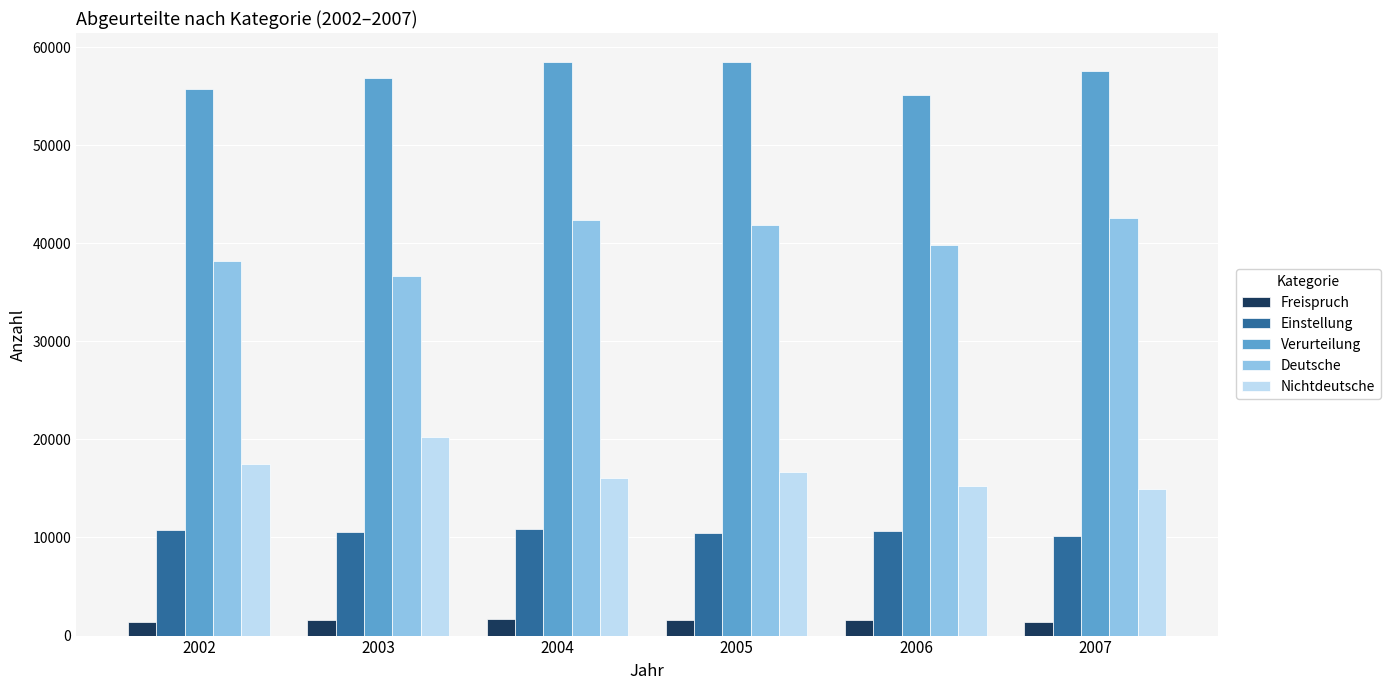

True or false: Deutsche has a value of 41816 at 2005.

True